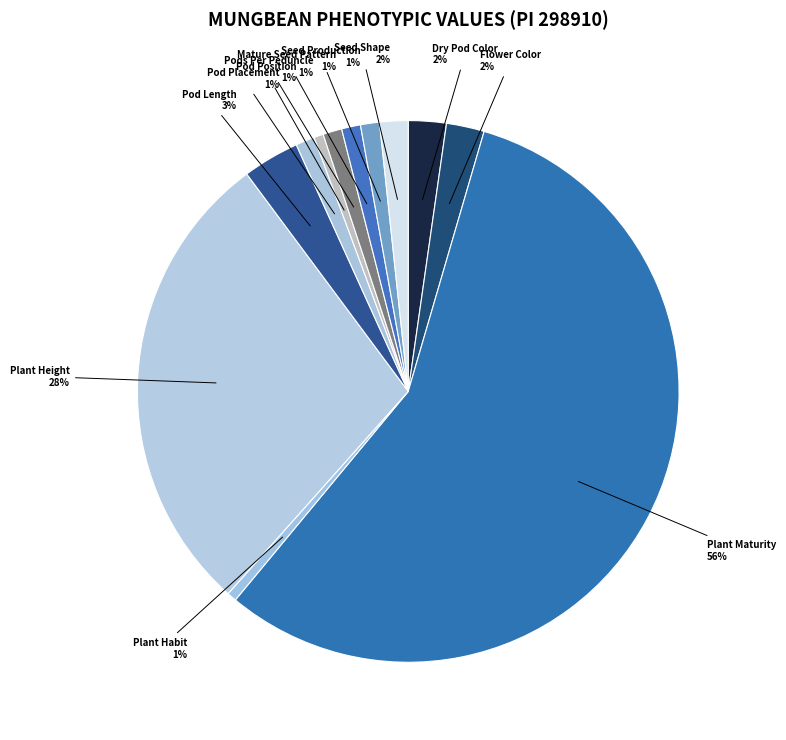

Does Plant Maturity account for over 50% of the chart?

Yes